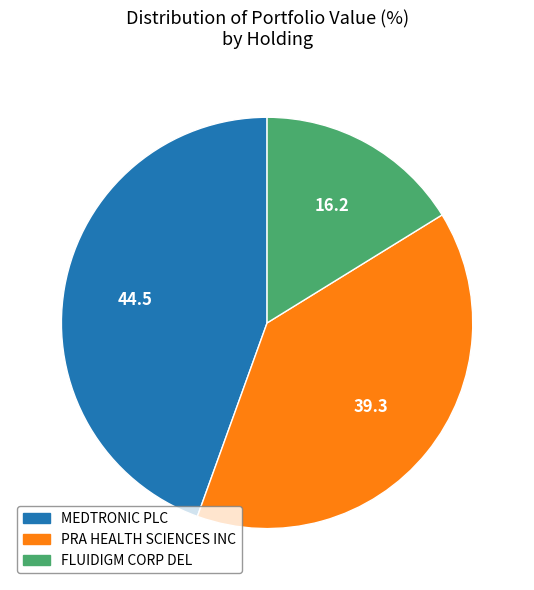

Is PRA HEALTH SCIENCES INC the majority of the pie?

No